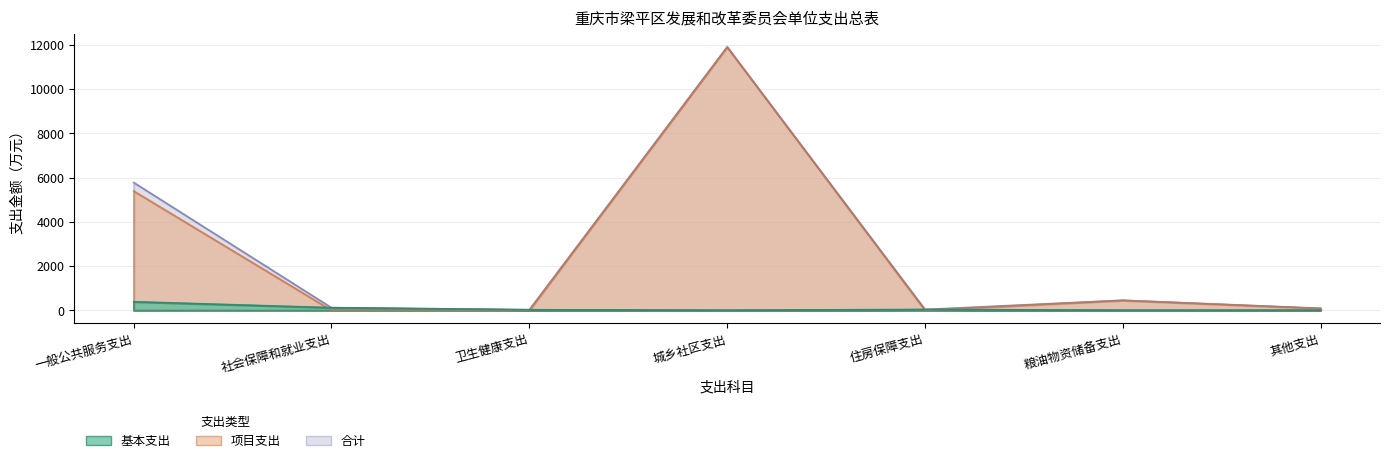

At which category does 基本支出 reach its first local valley?

城乡社区支出